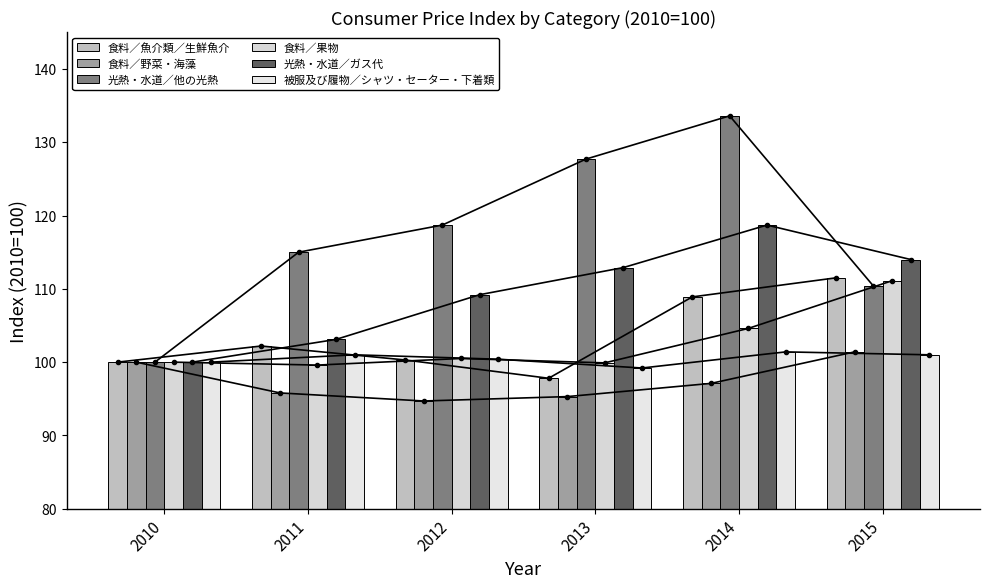

The 食料／魚介類／生鮮魚介 series shows 100.3 at 2012. True or false?

True